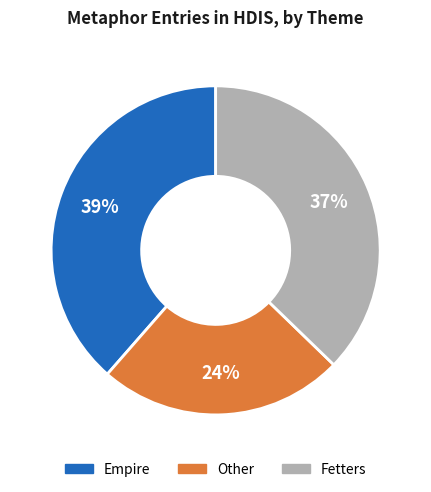

Does any single category account for the majority?

No